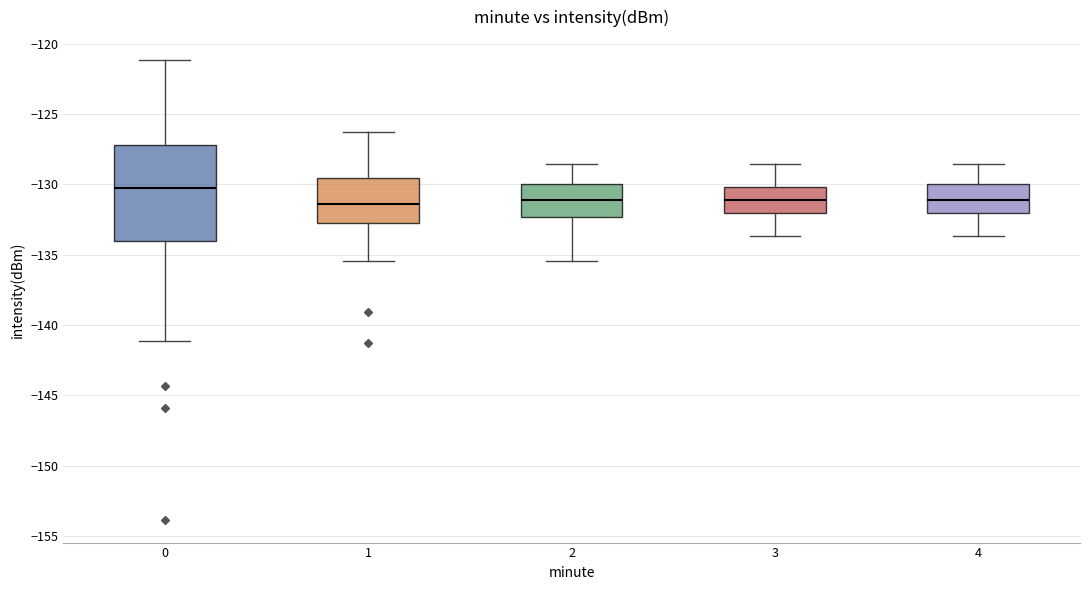

Reading left to right, read every box against the y-axis: the position of its median line, the range the box covers, and the ends of its whiskers. The values are not printed on the chart, so give them approximately, as read against the axis.

0: median -130.5, box -134.0 to -127.0, whiskers -141.0 to -121.0
1: median -131.5, box -133.0 to -129.5, whiskers -135.5 to -126.5
2: median -131.0, box -132.5 to -130.0, whiskers -135.5 to -128.5
3: median -131.0, box -132.0 to -130.0, whiskers -133.5 to -128.5
4: median -131.0, box -132.0 to -130.0, whiskers -133.5 to -128.5